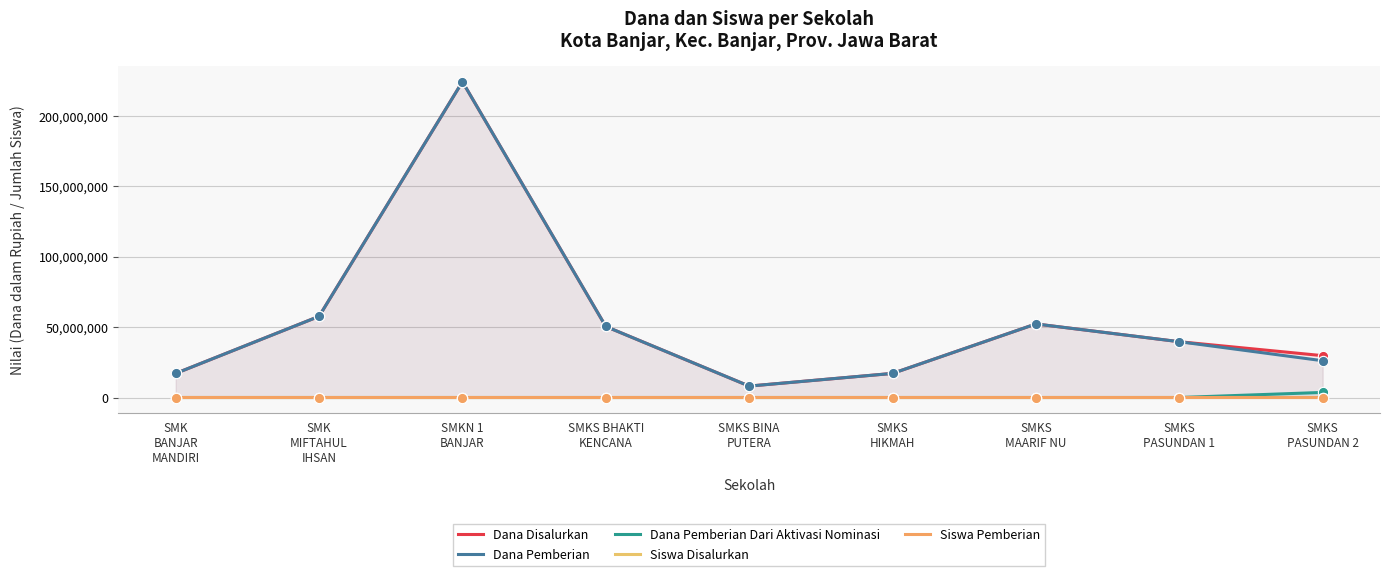

What is the total value across all series at SMKS BINA
PUTERA?

16200014